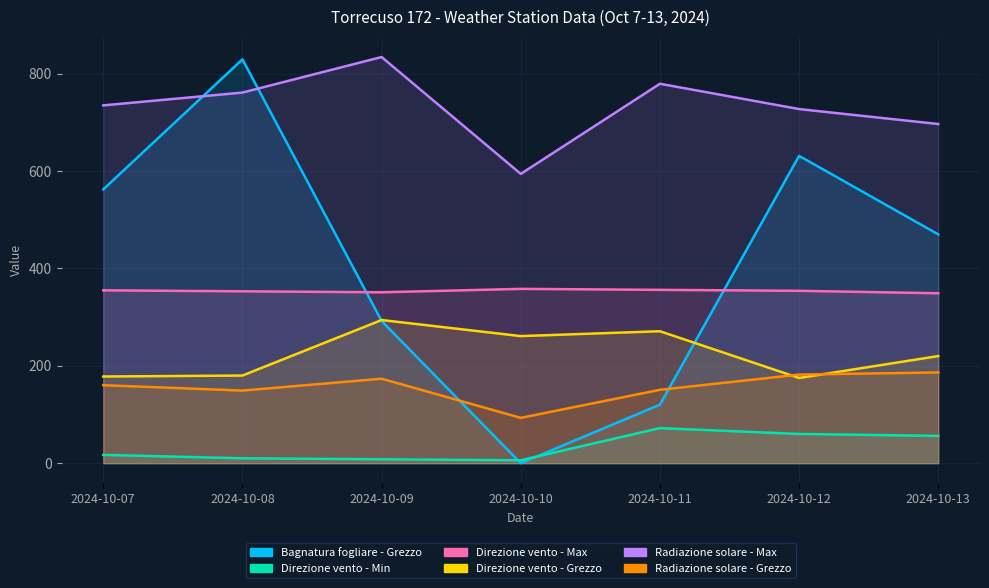

What is the sum of all Bagnatura fogliare - Grezzo values?

2905.2